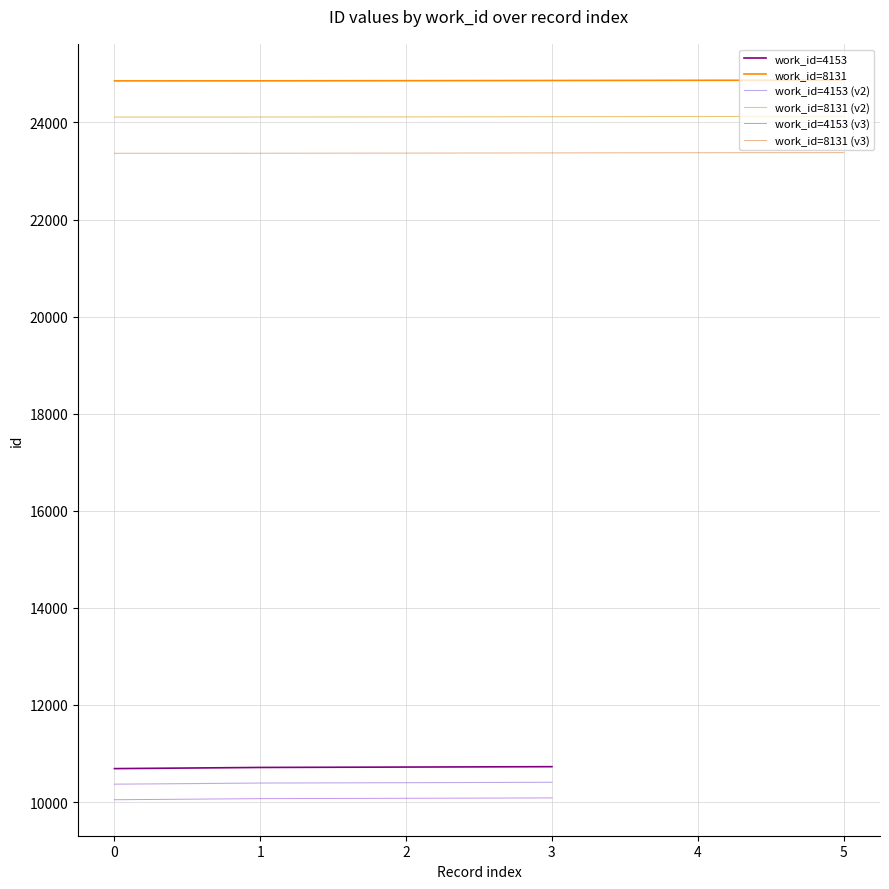

How many positive values does the work_id=4153 (v3) series have?

4